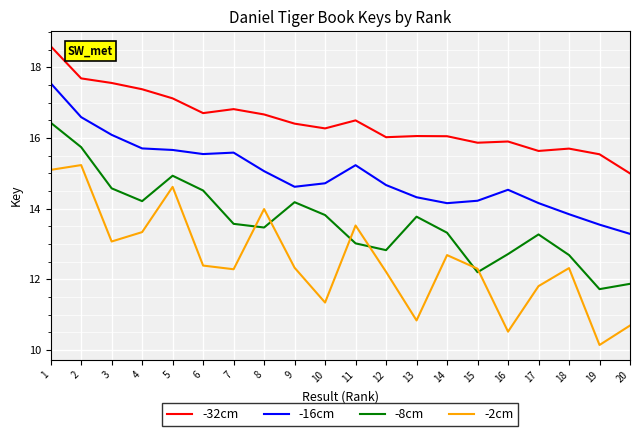

What is the sum of all -8cm values?

272.9